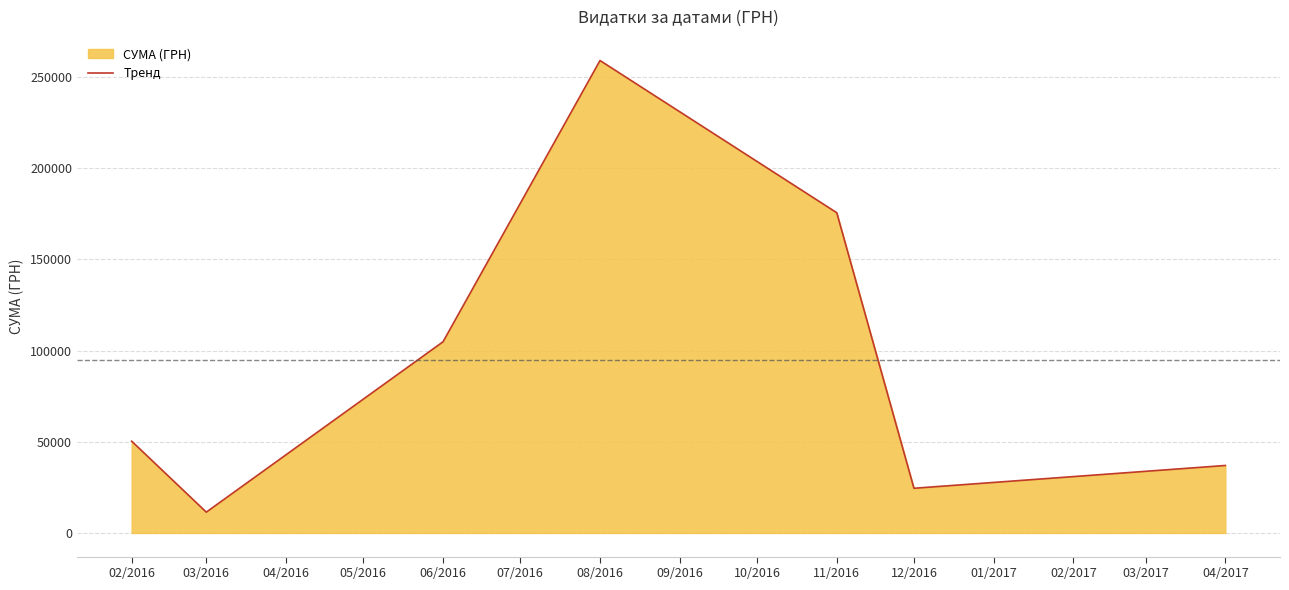

What position from the right is 02/2016?

7